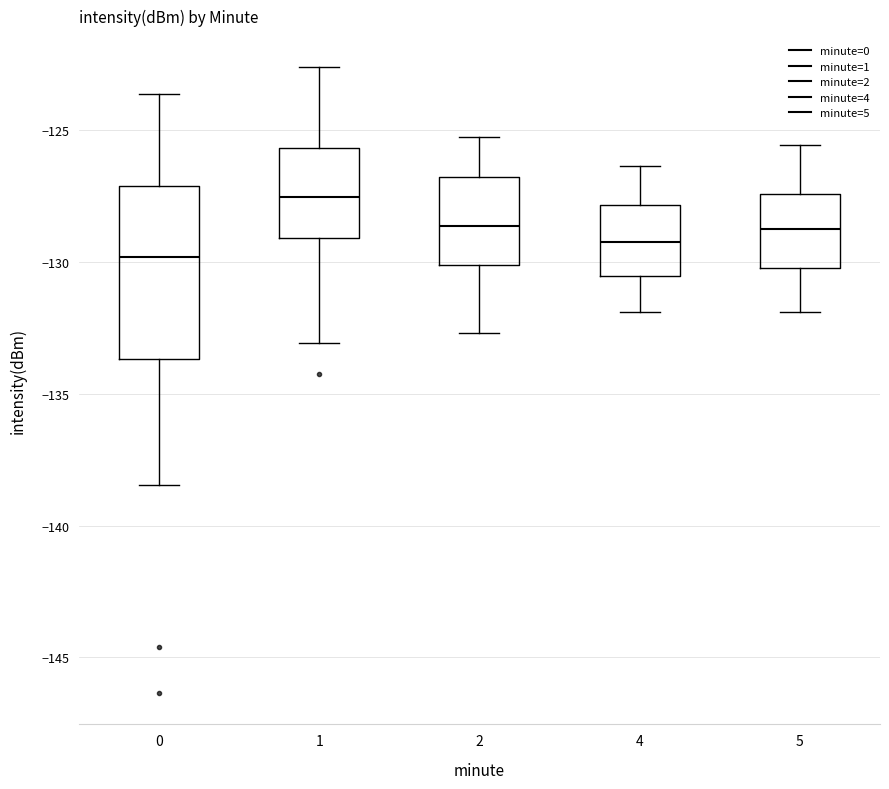

Which box is the tallest, from its lower edge to its upper edge?

0